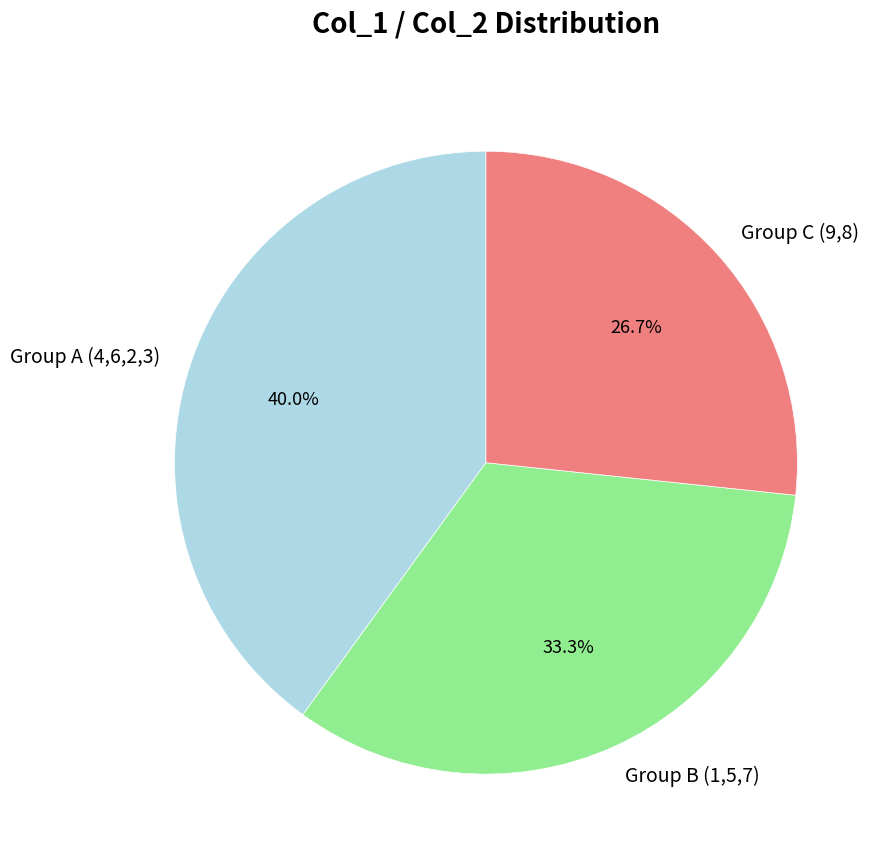

How many slices are in this pie chart?

3